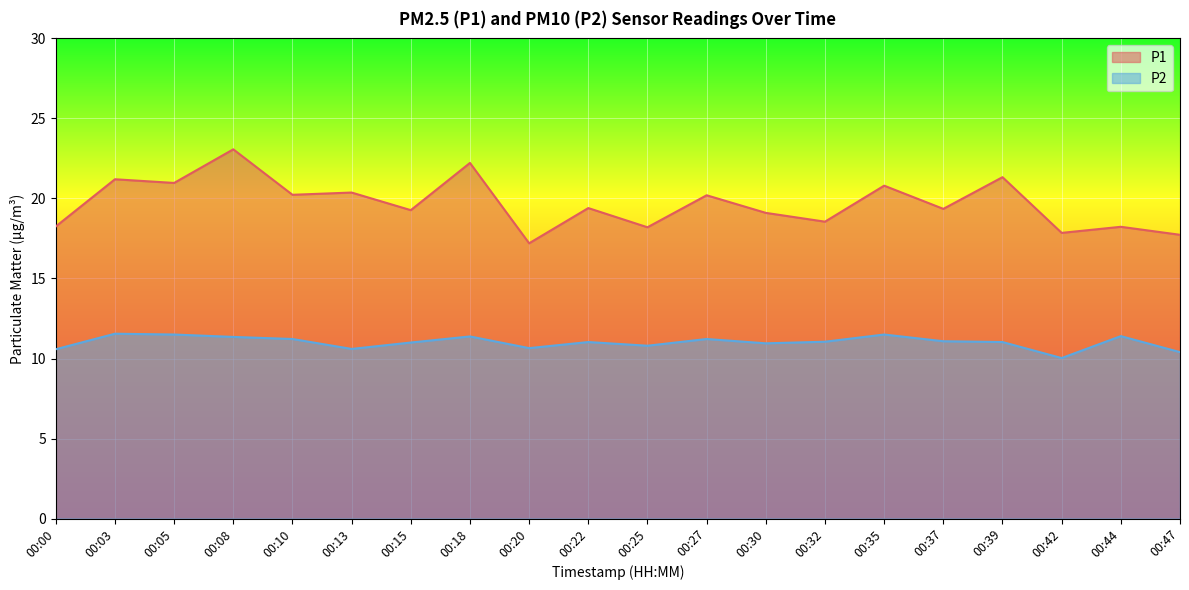

Is it true that P2 equals 11.5 at 00:35?

True